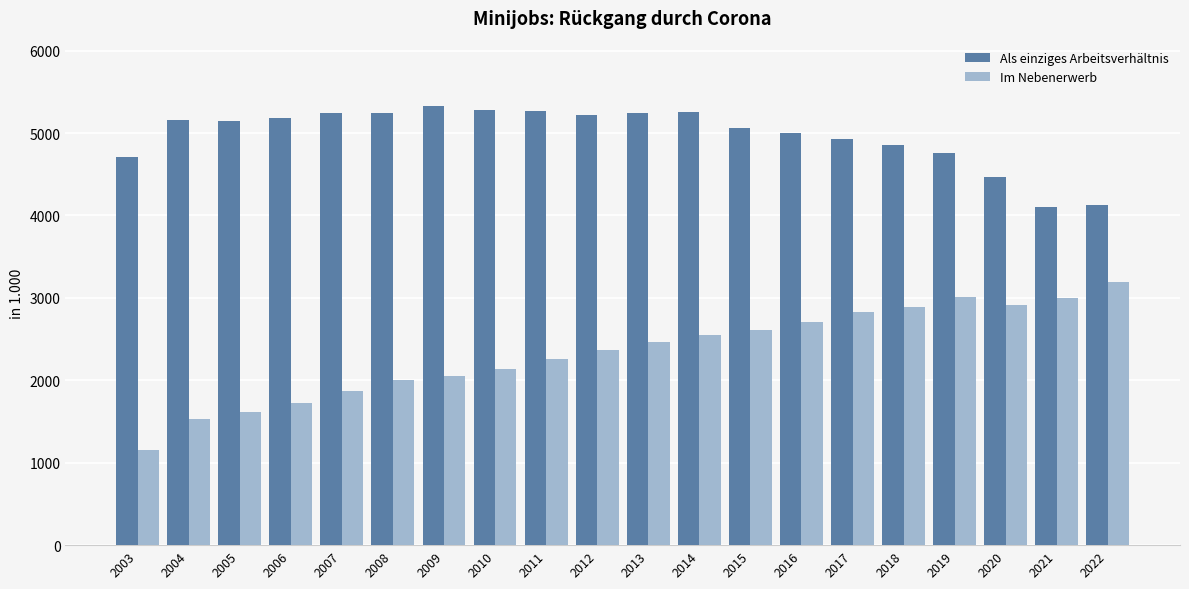

What is the total value across all series at 2019?

7762